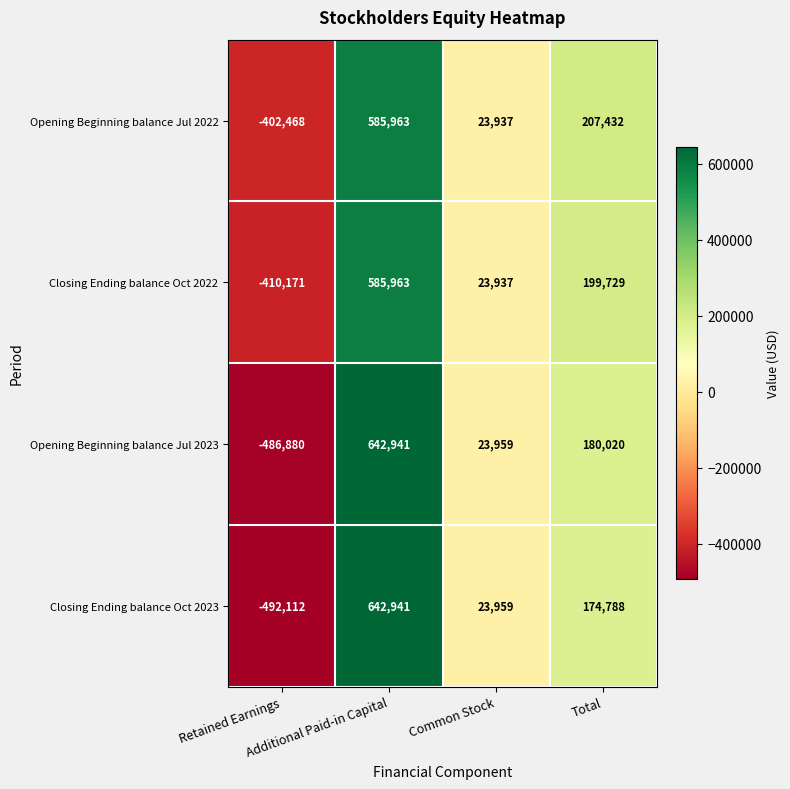

How many values in the Opening Beginning balance Jul 2023 series are below 180020?

2